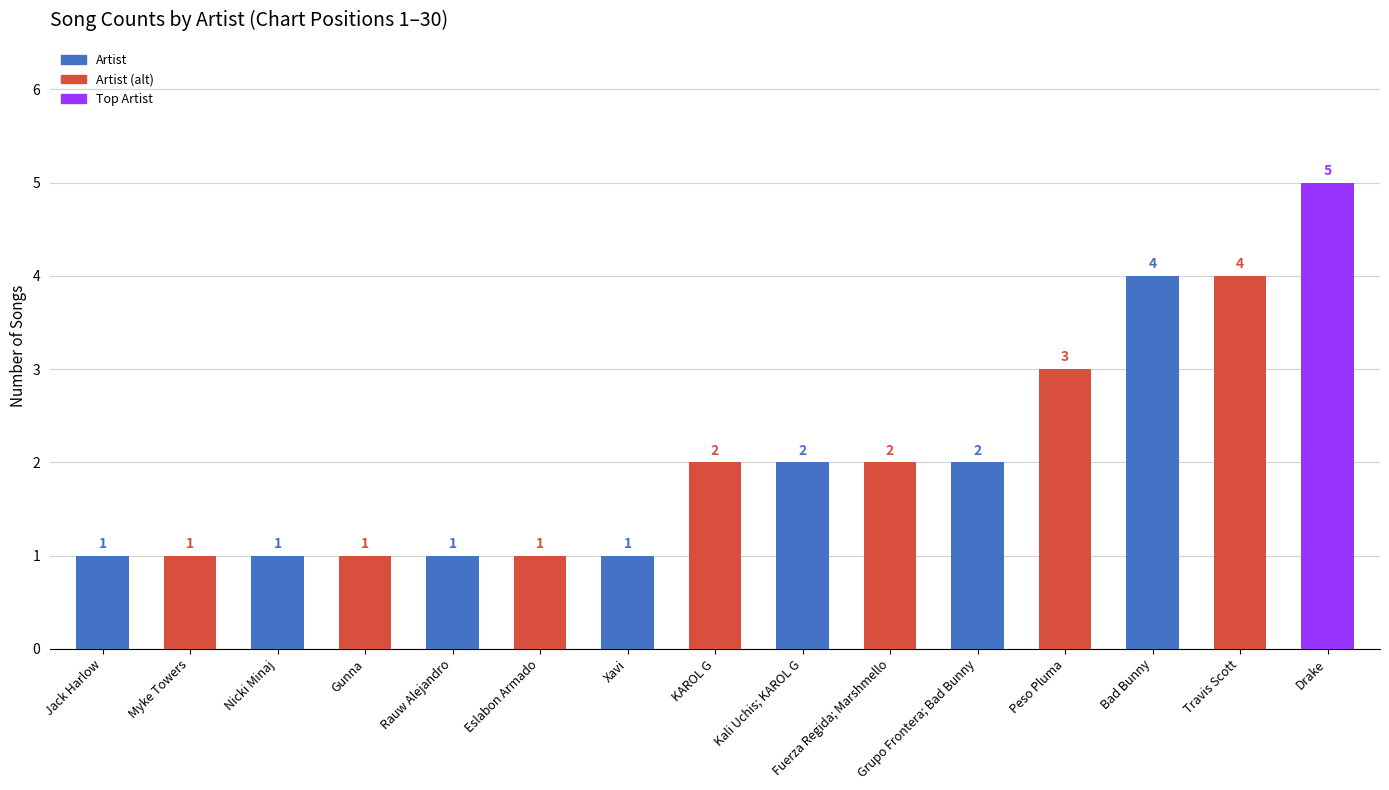

What position from the left is Jack Harlow?

1